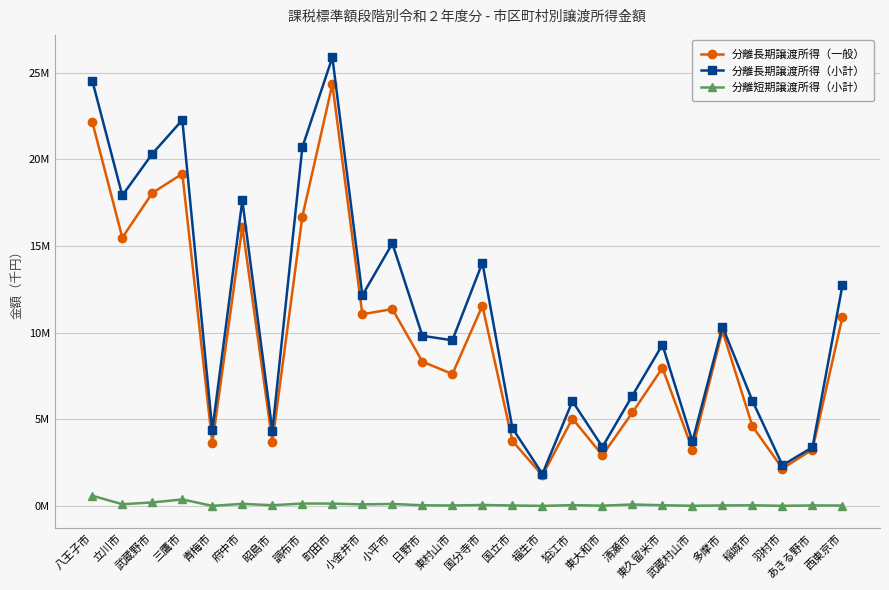

What are all the series names shown in the legend?

分離長期譲渡所得（一般）, 分離長期譲渡所得（小計）, 分離短期譲渡所得（小計）